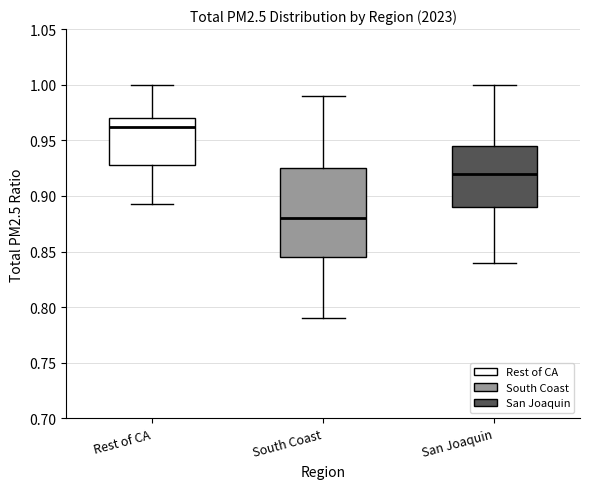

Which box has the highest median line?

Rest of CA